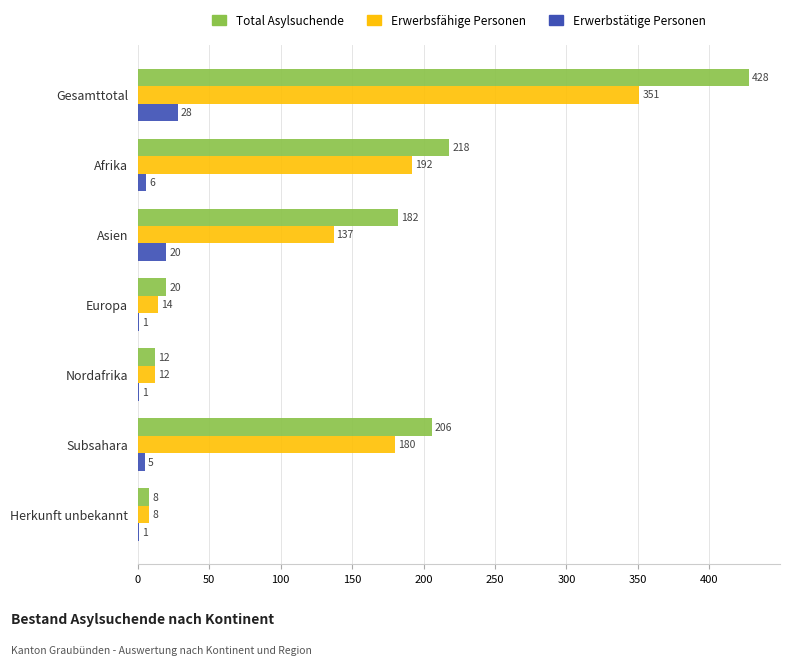

Which series has the largest total across all categories?

Total Asylsuchende